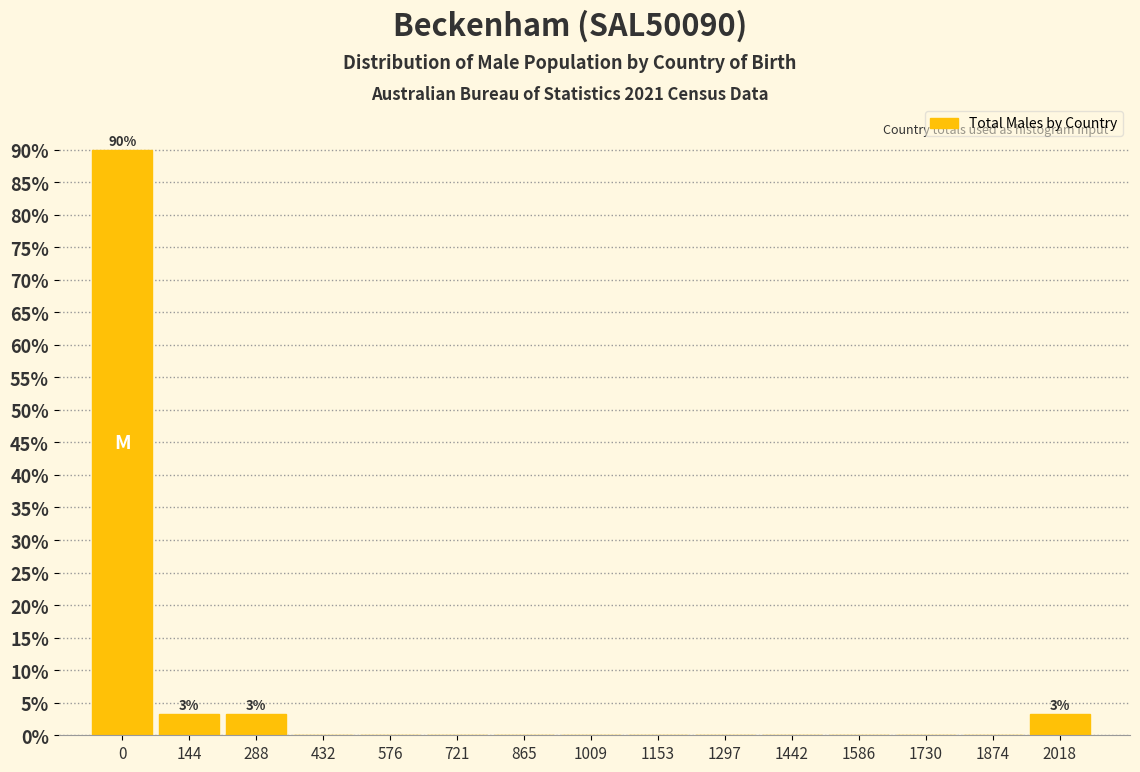

What is the maximum value shown in the chart?

90.0